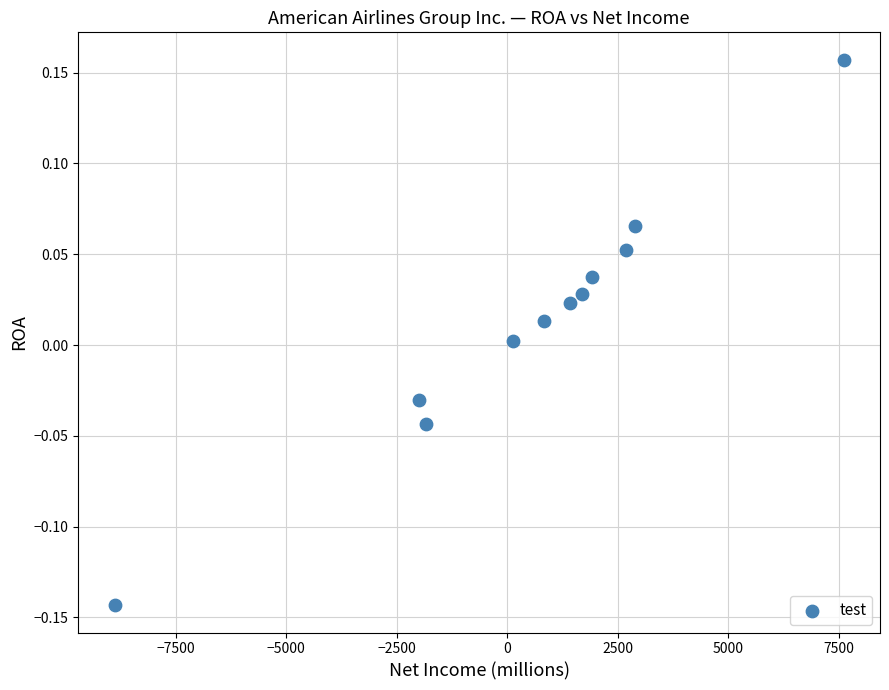

What is the range of X values (max minus min)?

16495.0